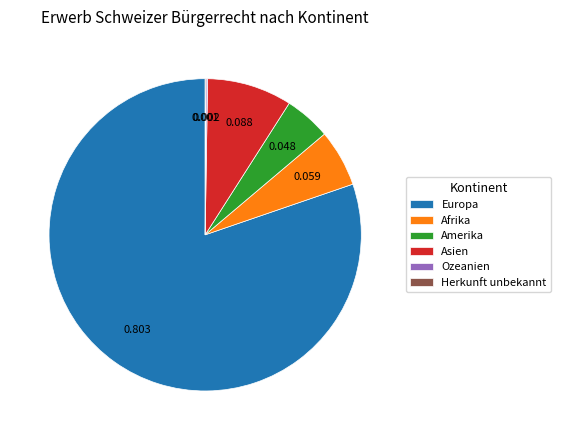

Which category has the biggest portion of the pie?

Europa